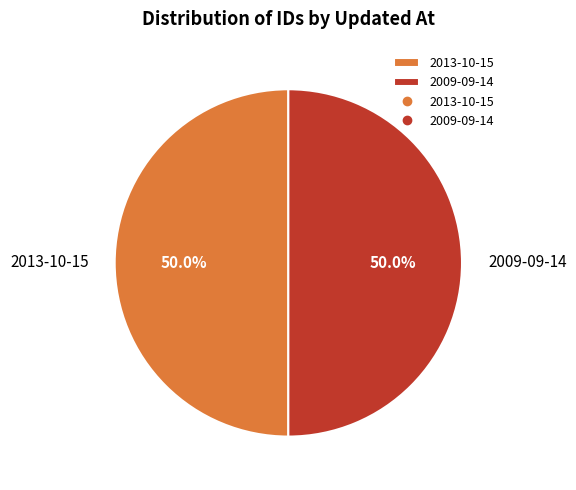

How much of the chart is everything except 2013-10-15?

50.0%